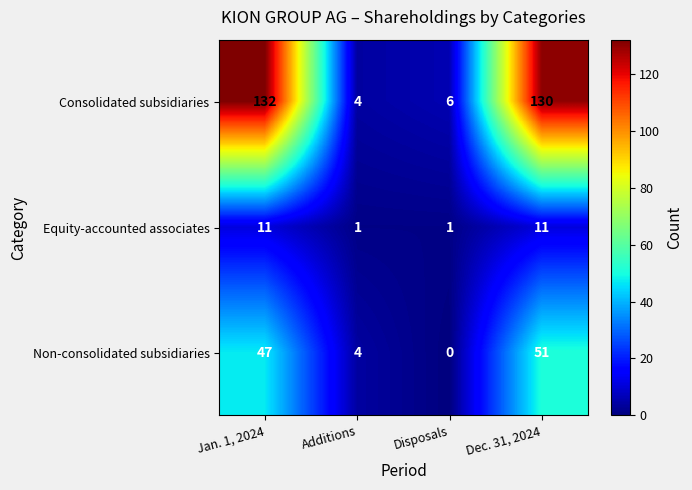

Reading left to right, list all the values displayed in this chart.

Consolidated subsidiaries: 132	4	6	130
Equity-accounted associates: 11	1	1	11
Non-consolidated subsidiaries: 47	4	0	51